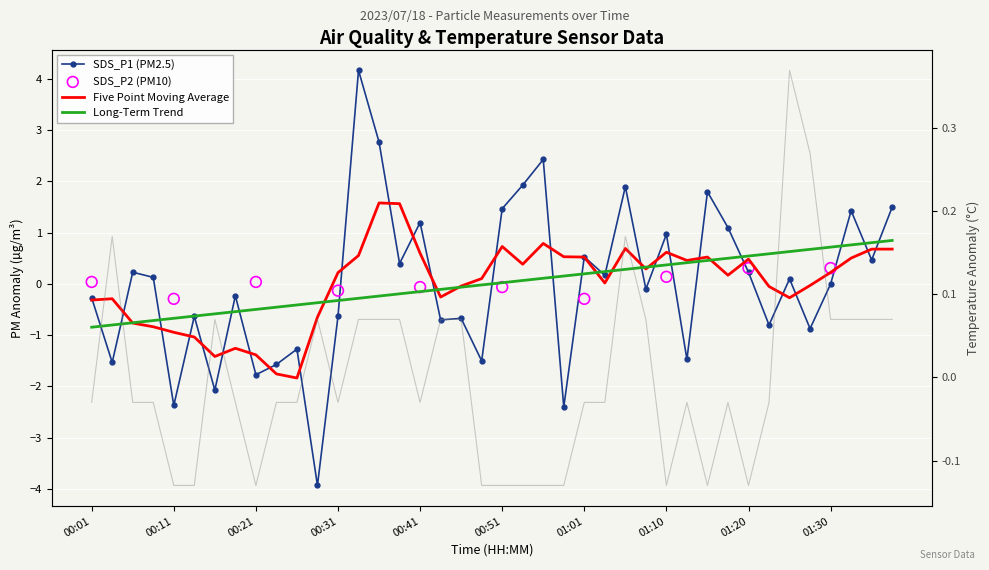

Which series reaches the maximum Y coordinate?

SDS_P1